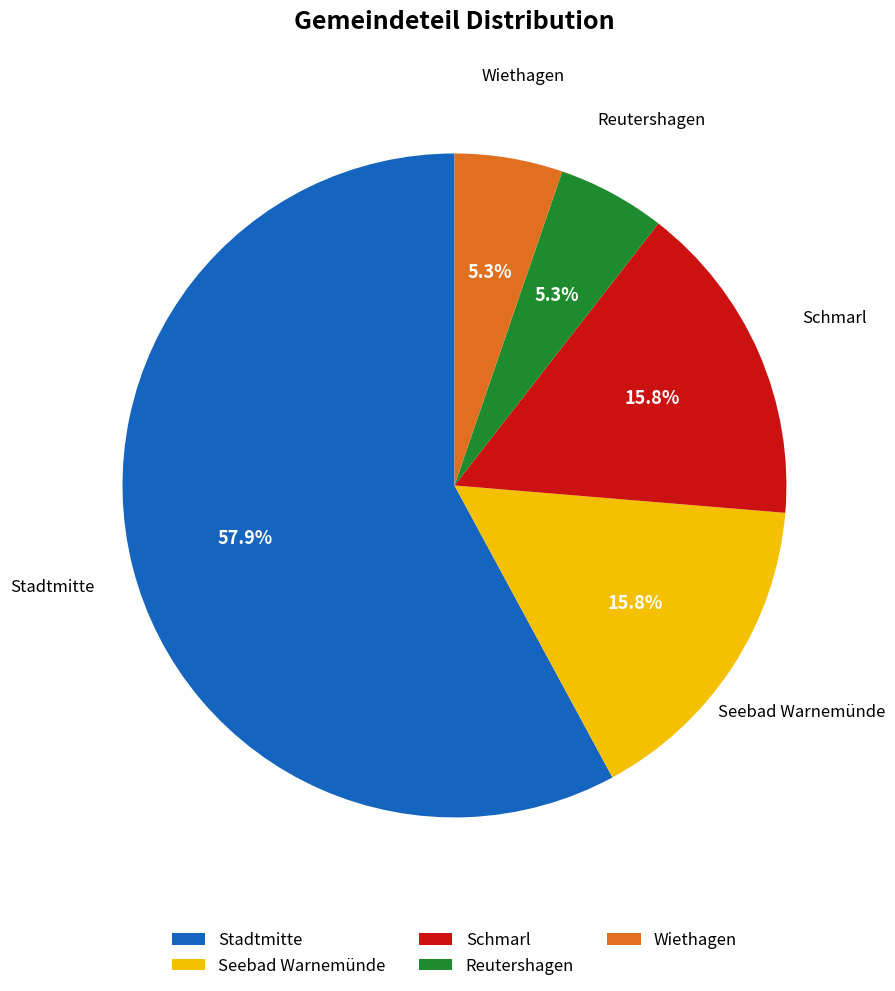

To the nearest percent, what portion does Seebad Warnemünde represent?

16%